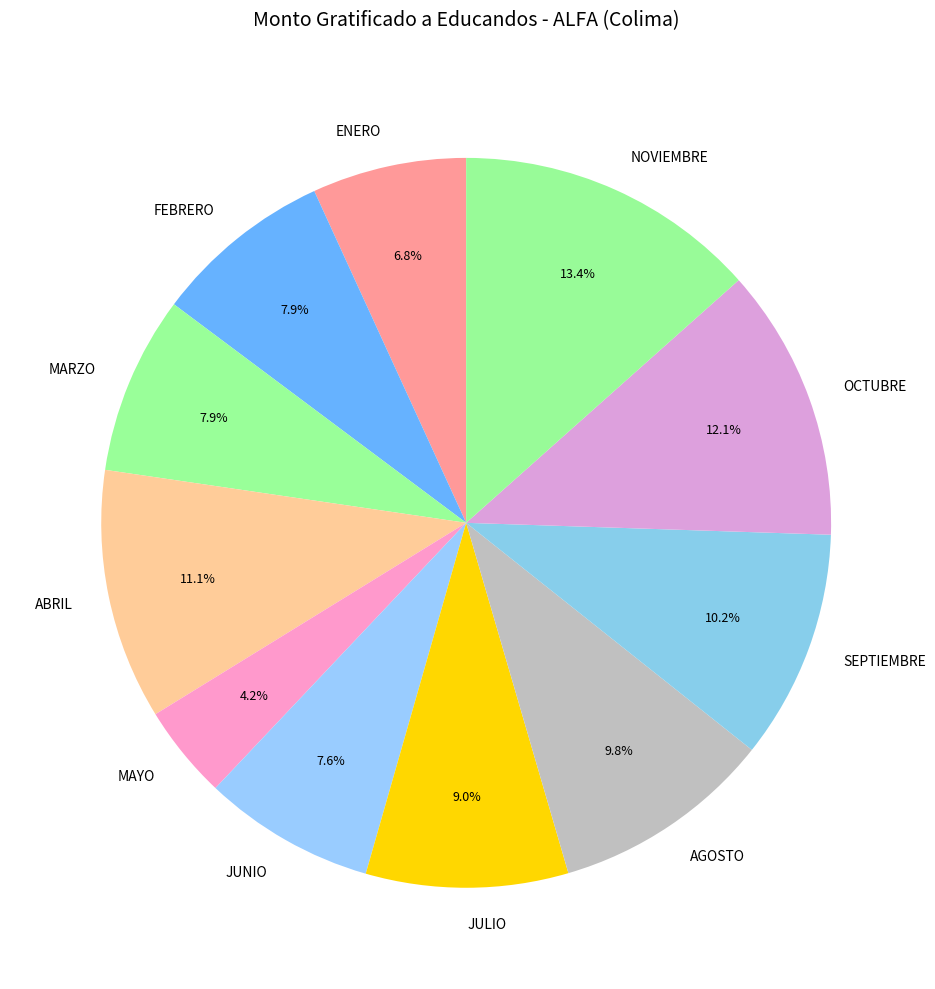

Which slice is the smallest?

MAYO